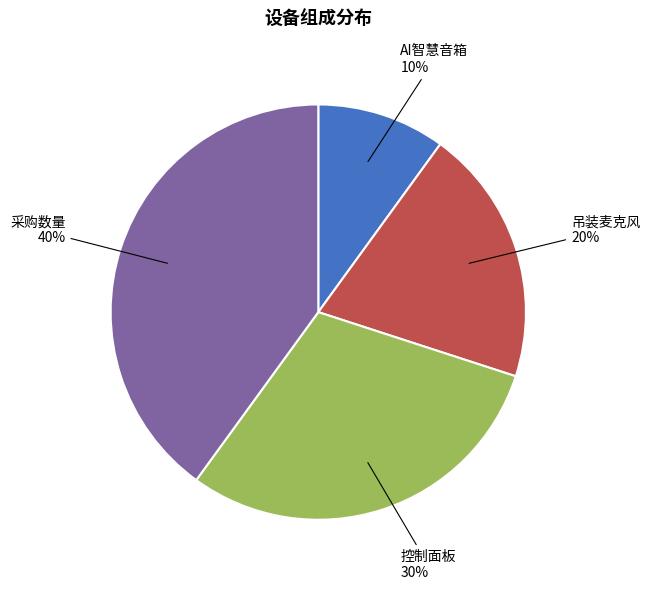

Between 采购数量 and 吊装麦克风, which is larger?

采购数量